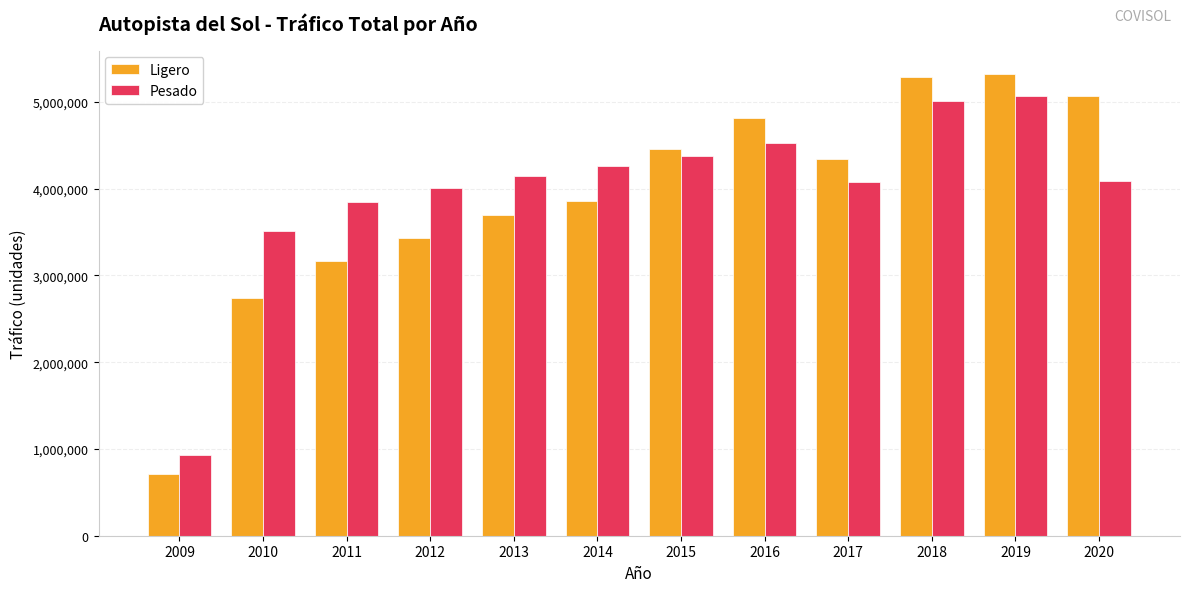

The value of Pesado at 2016 is 7602915. True or false?

False